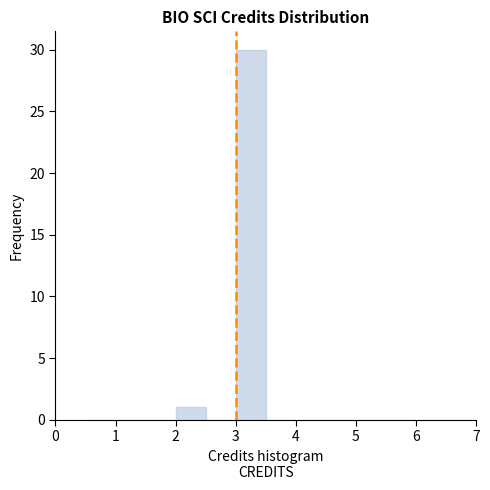

Reading left to right, transcribe this chart: for each bar, give the range it covers on the x-axis and its height. The values are not printed on the chart, so give them approximately, as read against the axis.

0.5 to 1.0: 0
1.0 to 1.5: 0
1.5 to 2.0: 0
2.0 to 2.5: 1
2.5 to 3.0: 0
3.0 to 3.5: 30
3.5 to 4.0: 0
4.0 to 4.5: 0
4.5 to 5.0: 0
5.0 to 5.5: 0
5.5 to 6.0: 0
6.0 to 6.5: 0
6.5 to 7.0: 0